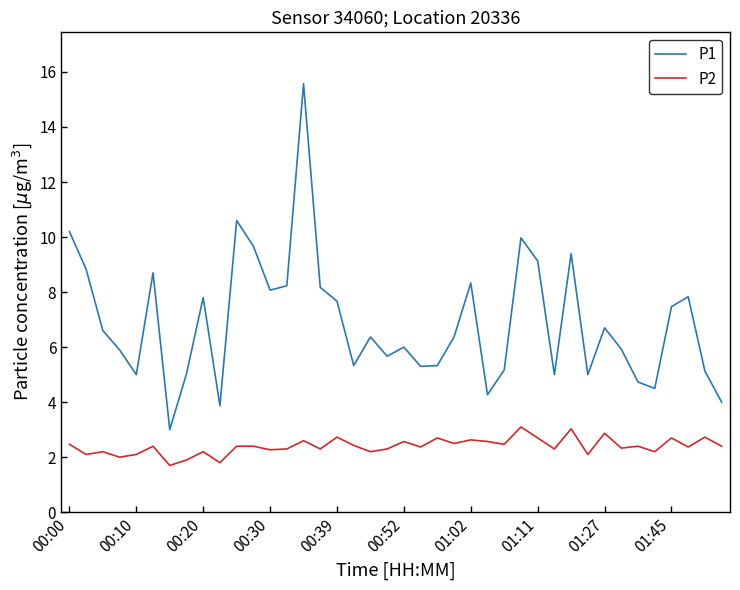

Which series has the largest range (max minus min)?

P1